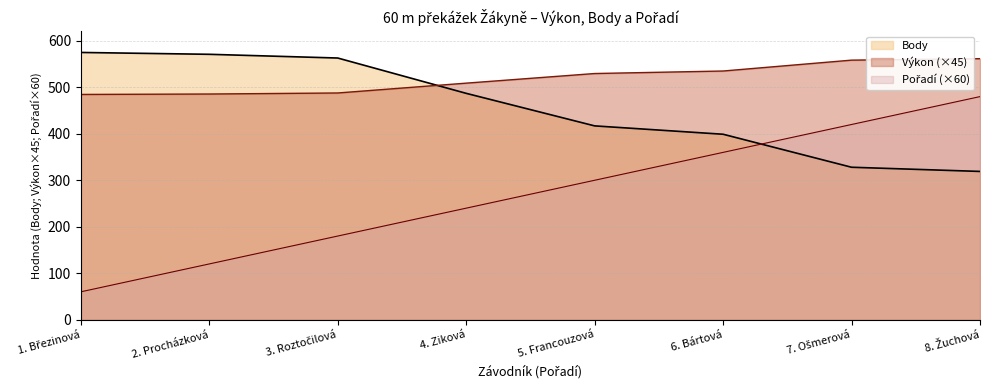

True or false: Pořadí and Výkon cross at least once.

False